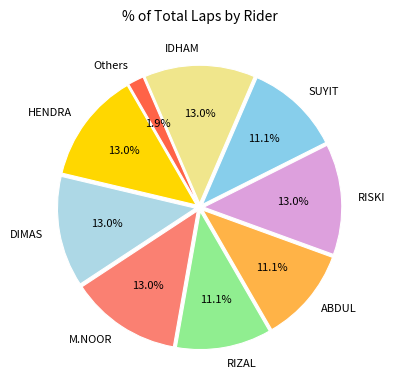

What is the smallest slice in the pie chart?

Others